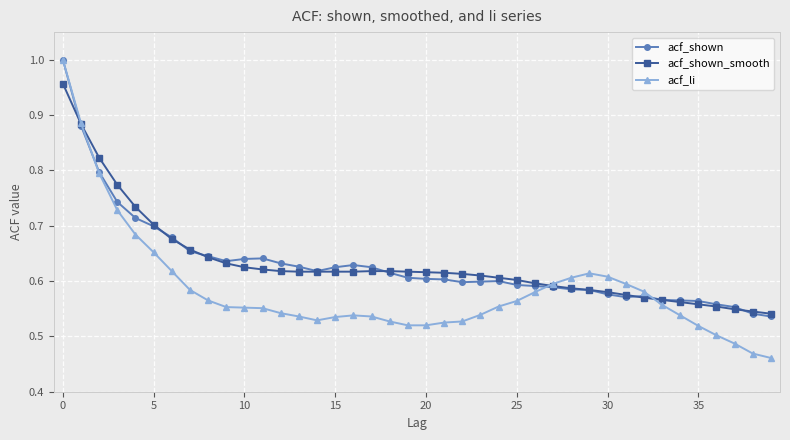

At how many categories does at least one series exceed 0?

40